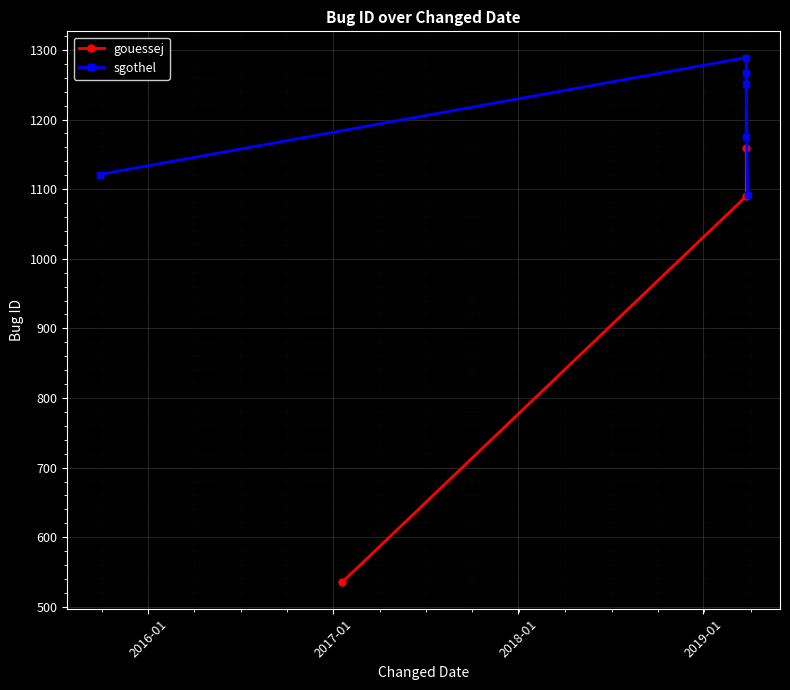

Reading right to left, transcribe all the data shown in this chart.

2019-03-27 04:18:34=1251	2019-03-27 04:16:28=1175	2015-09-27 08:41:42=1121	2019-03-27 04:16:27=1289	2019-03-27 04:18:33=1267	2019-03-29 17:54:45=1091	2017-01-17 15:27:19=535	2019-03-27 04:18:33=1159	2019-03-27 04:14:08=1090